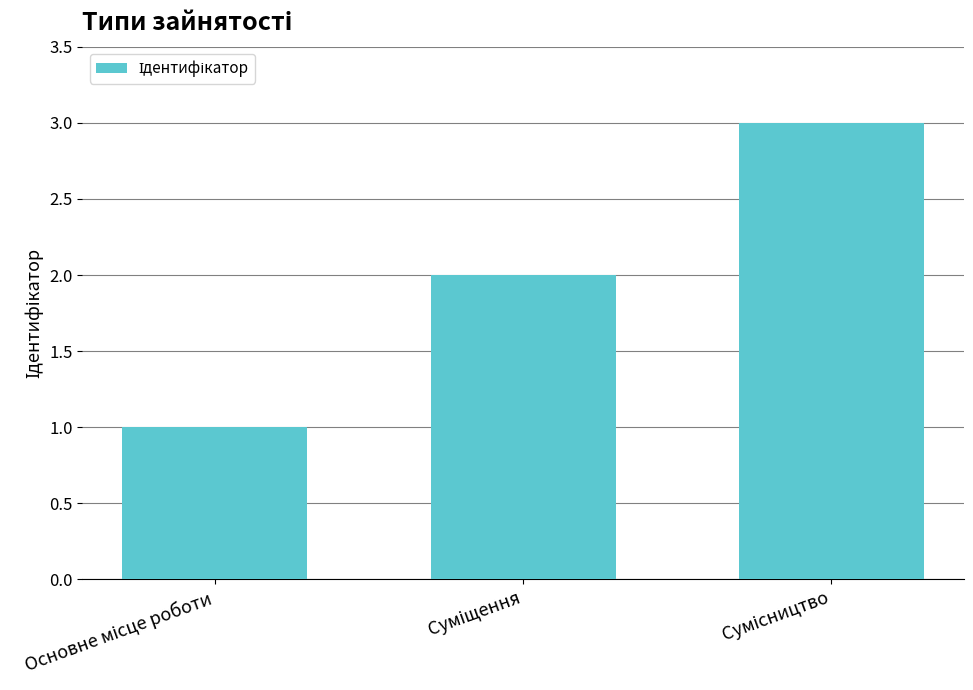

What is the sum of all values?

6